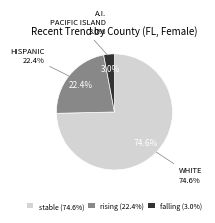

Is it true that stable is 71% of the pie?

False